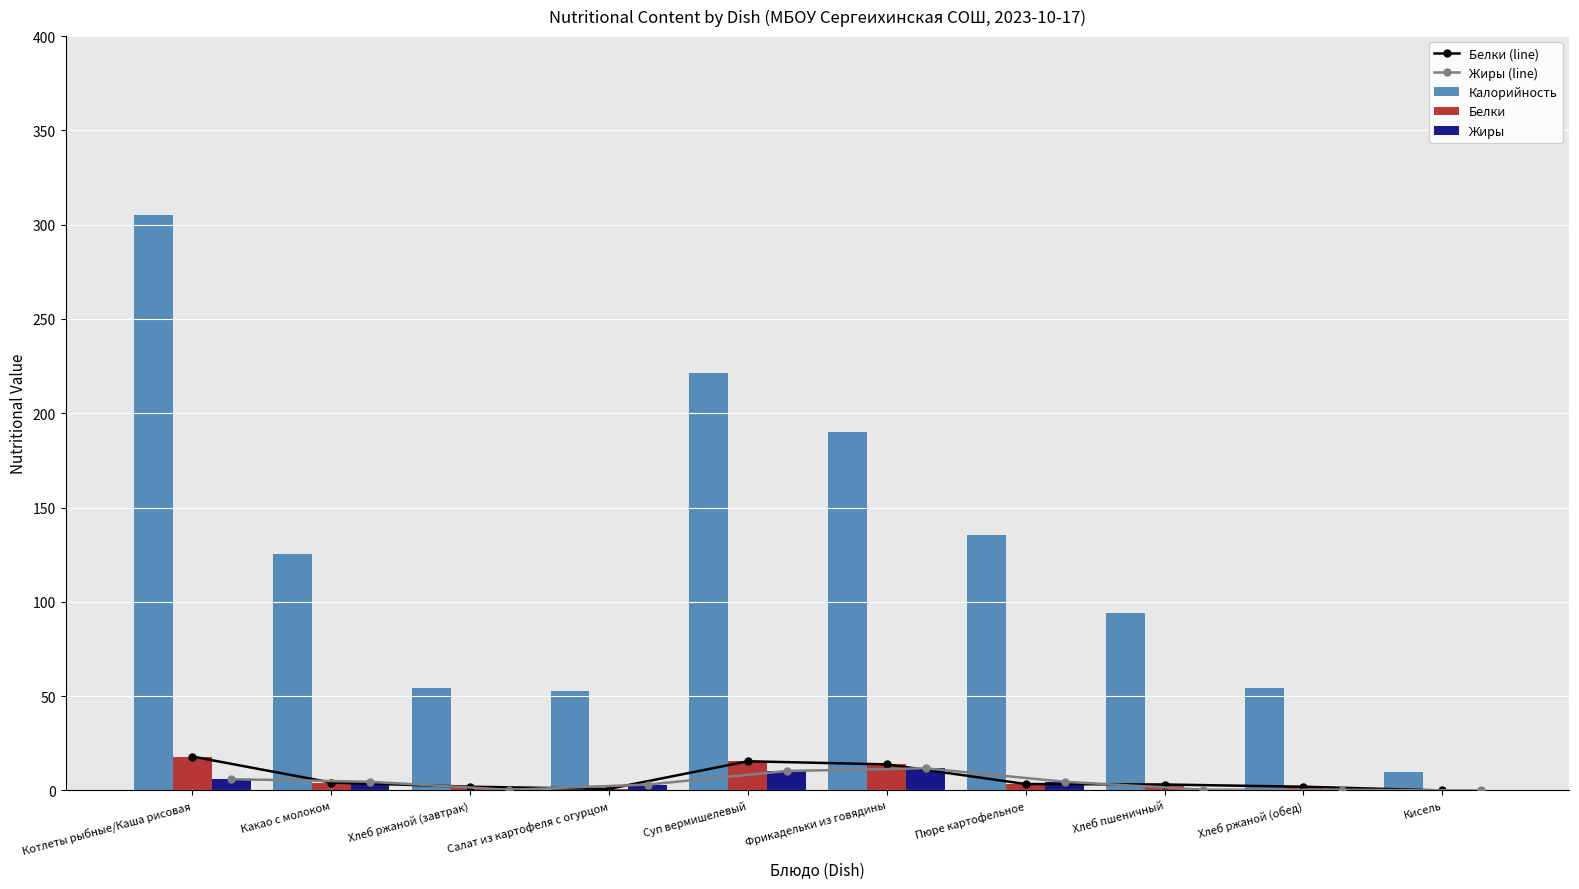

Read the Калорийность value at Котлеты рыбные/Каша рисовая.

305.0